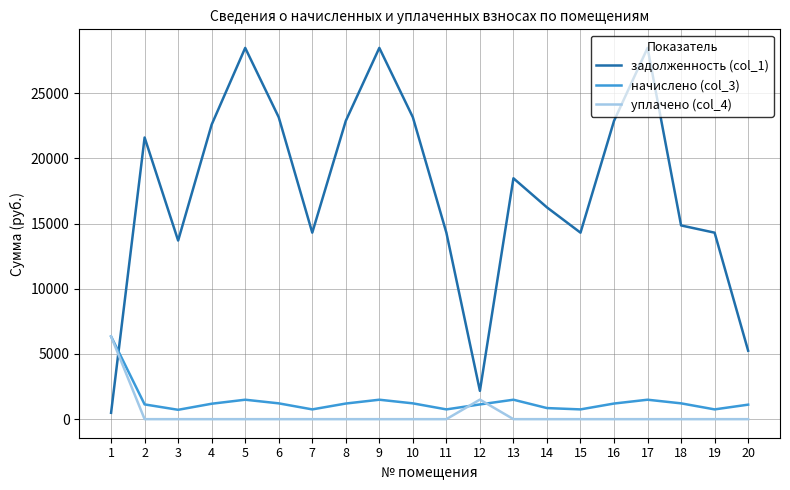

How many lines are shown in the chart?

3